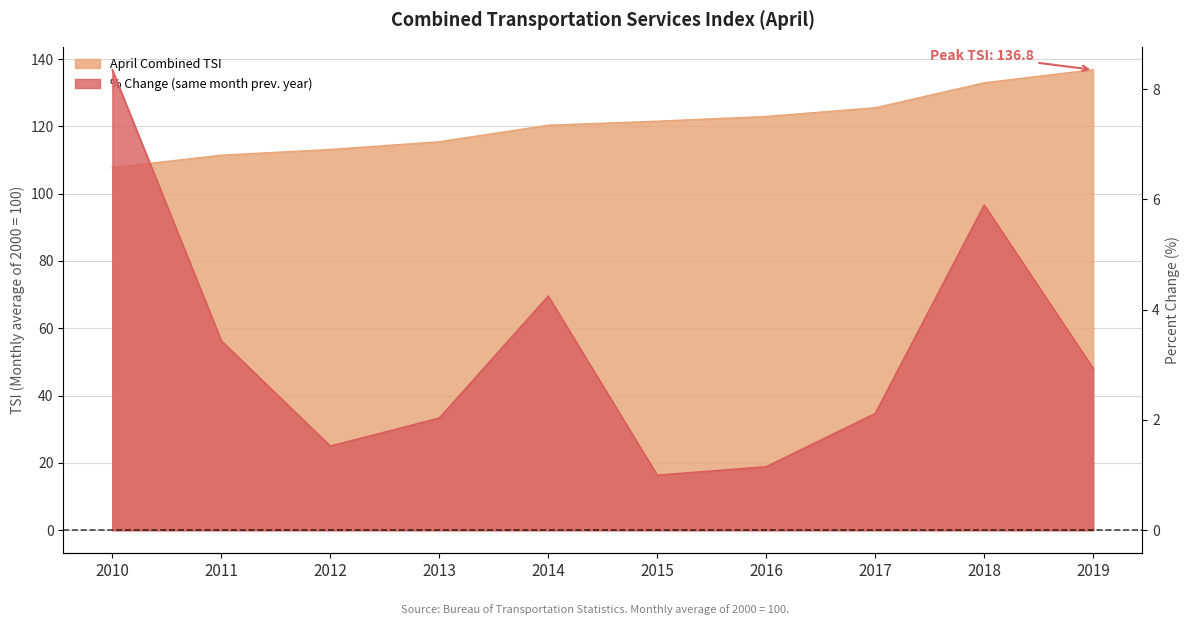

What is the total value across all series at 2019?

139.7